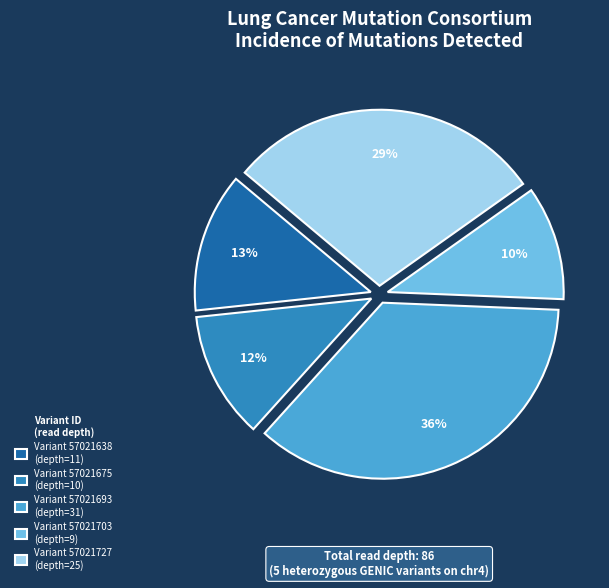

Is it true that Variant 57021675 (depth=10) is 5% of the pie?

False